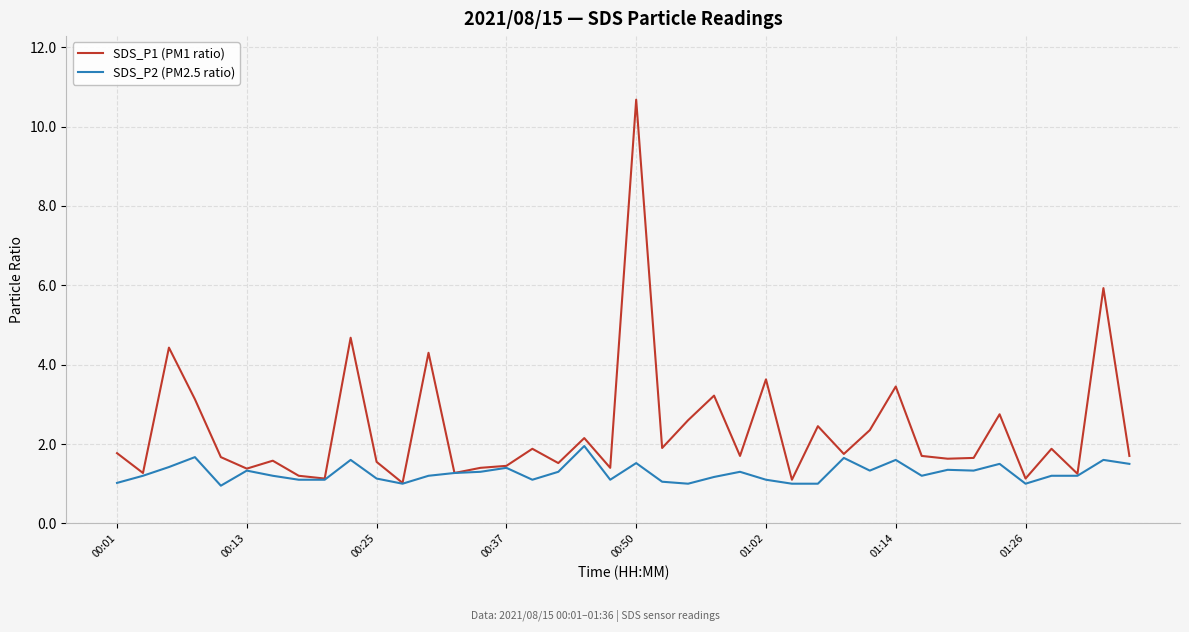

What is the sum of all SDS_P2 (PM2.5 ratio) values?

50.9